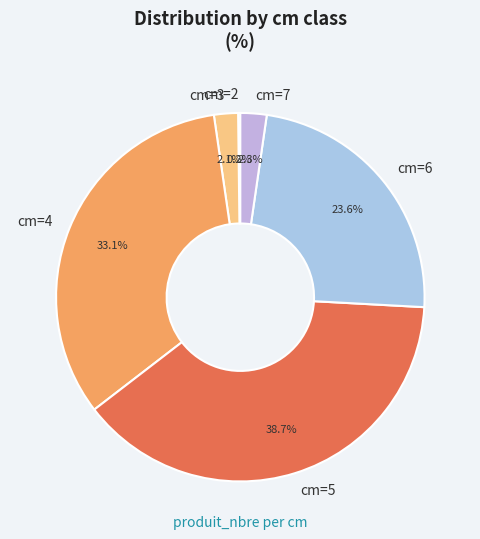

Combined, do cm=7 and cm=5 account for over 50%?

No